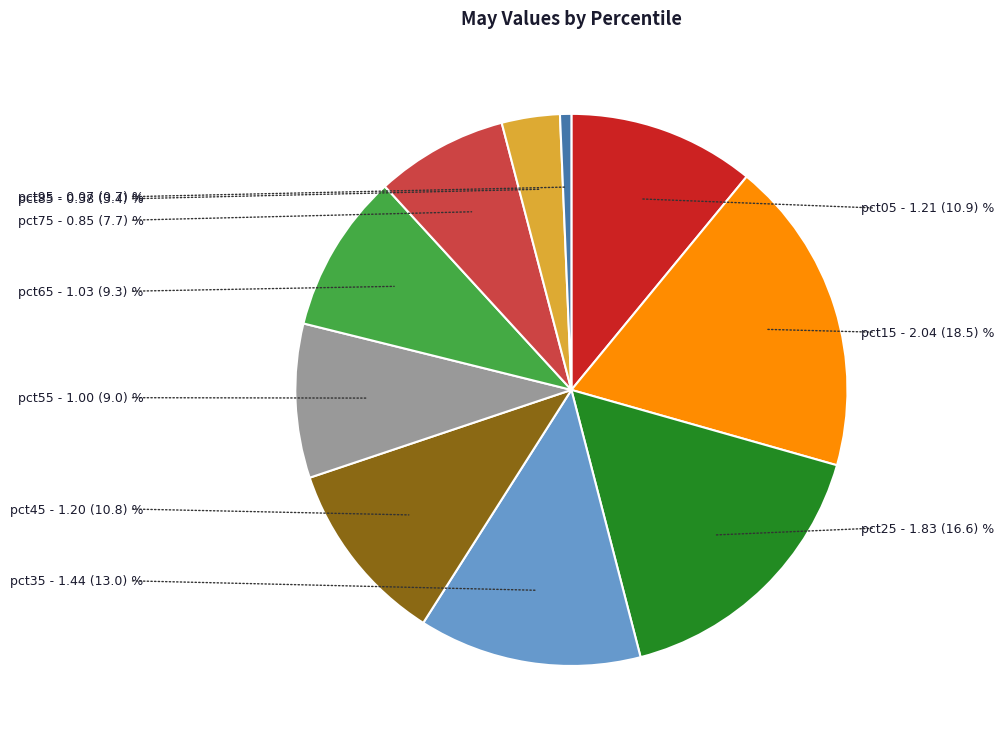

Which has a higher value, pct85 or pct55?

pct55